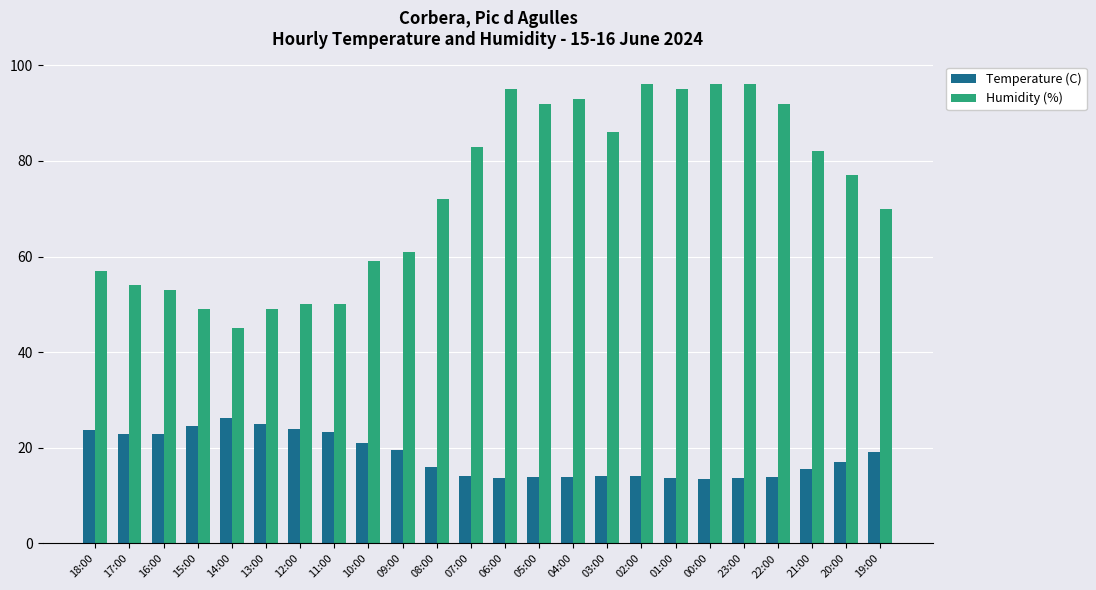

Which series has the largest range (max minus min)?

Humidity (%)